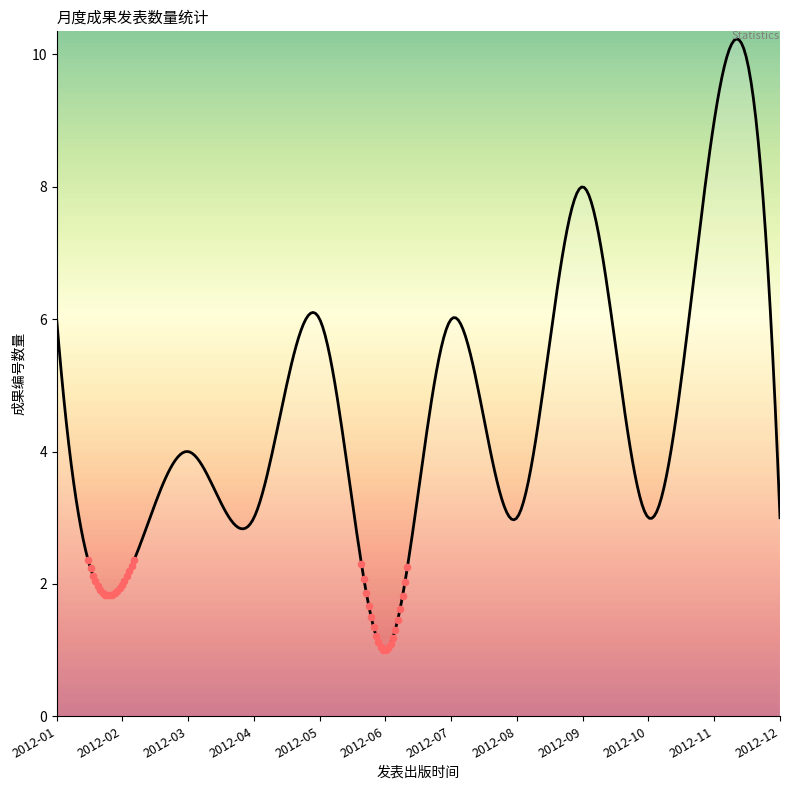

Between 2012-02 and 2012-03, which is larger?

2012-03